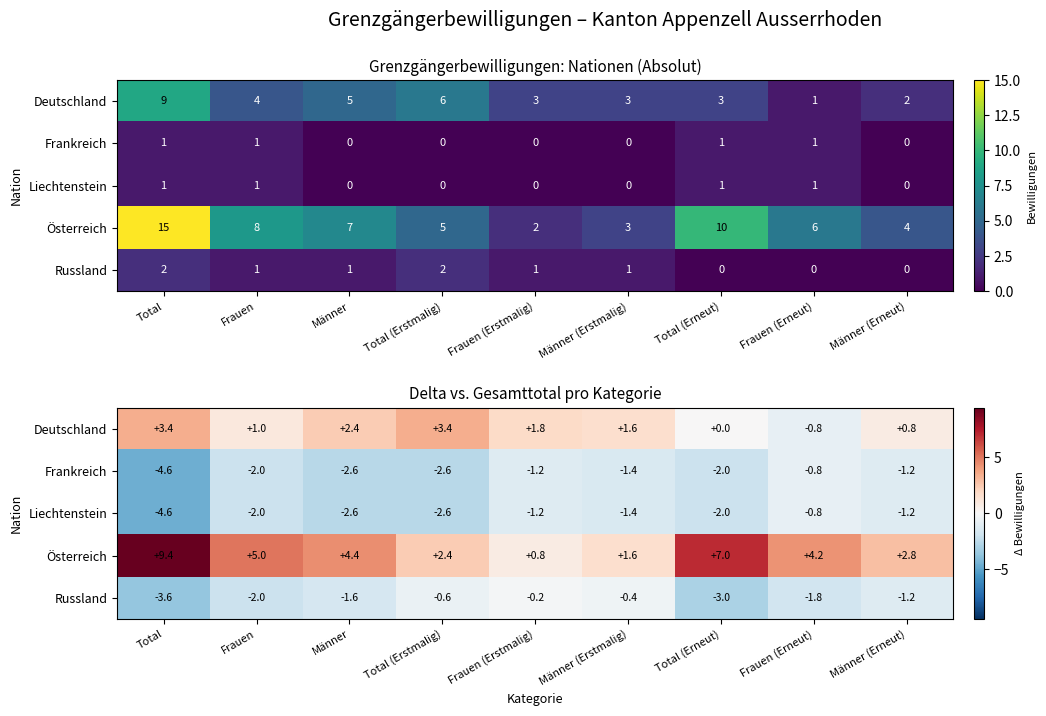

Which series changed the most between Frauen (Erstmalig) and Total (Erneut)?

Österreich